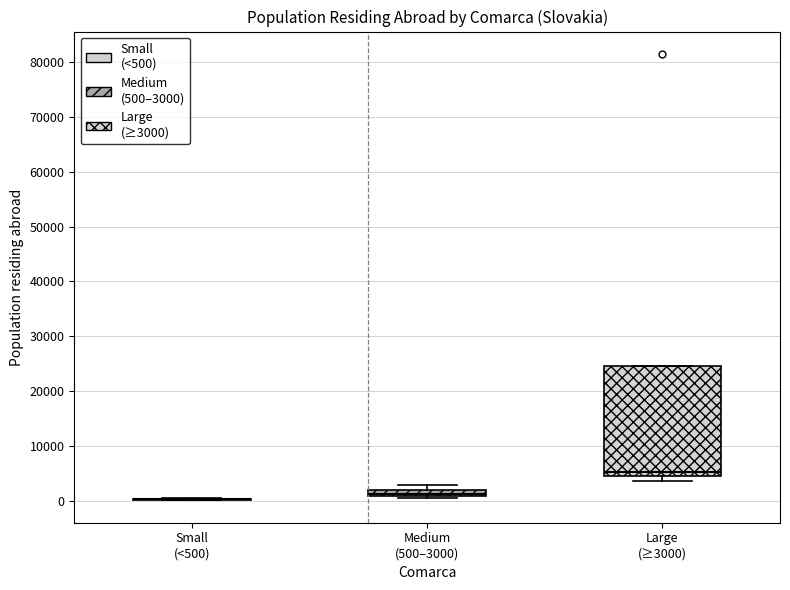

Which box is the tallest, from its lower edge to its upper edge?

Large (≥3000)